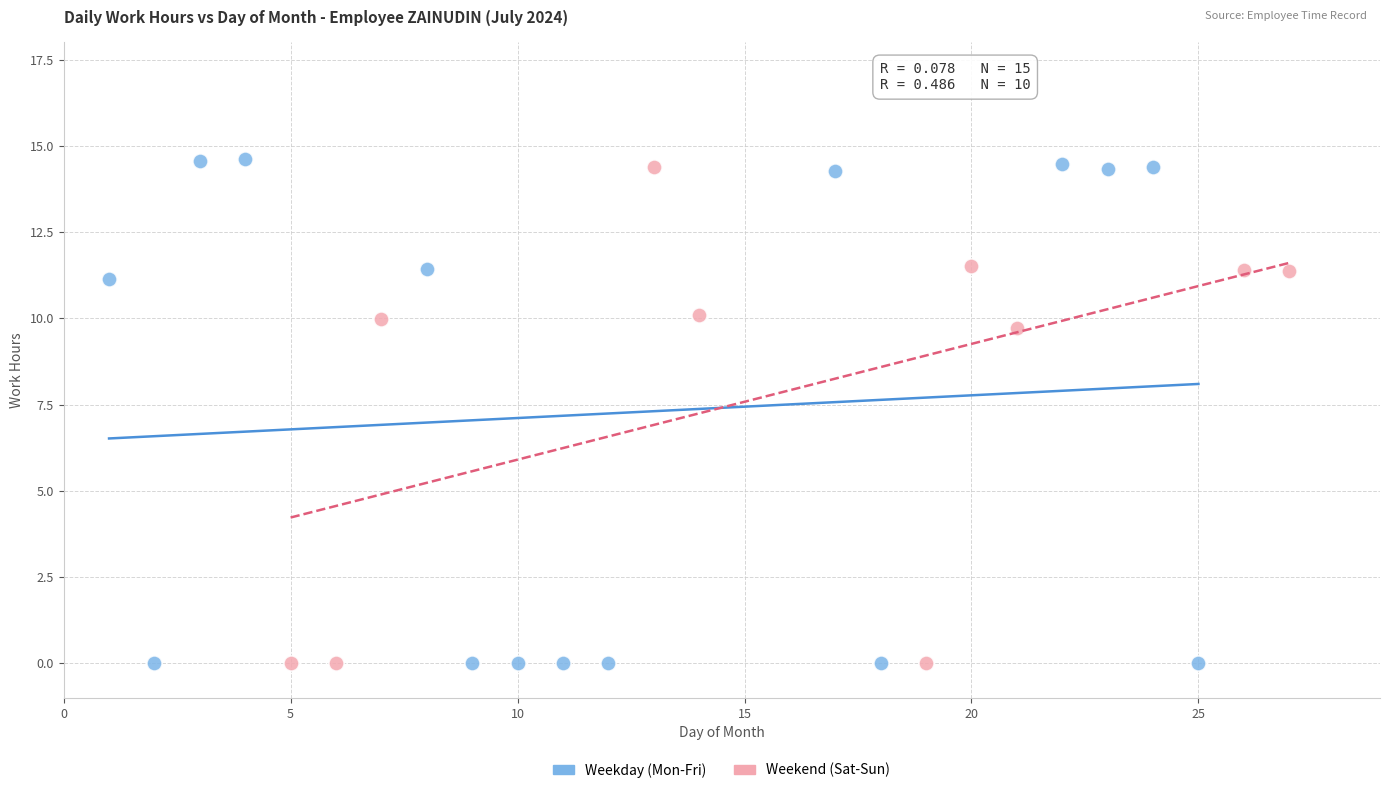

What are all the series names shown in the legend?

Weekday (Mon-Fri), Weekend (Sat-Sun)